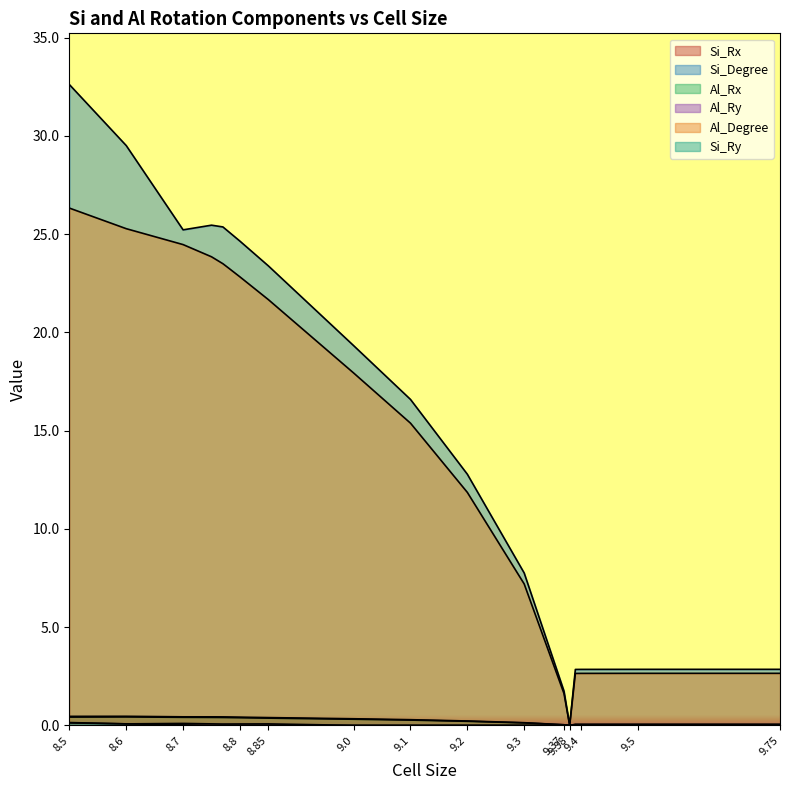

What is the label of the 16th point from the right?

8.7